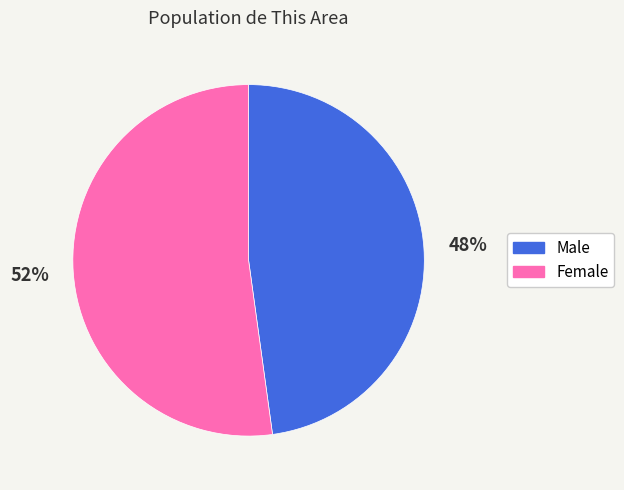

Is it true that Female is 40% of the pie?

False